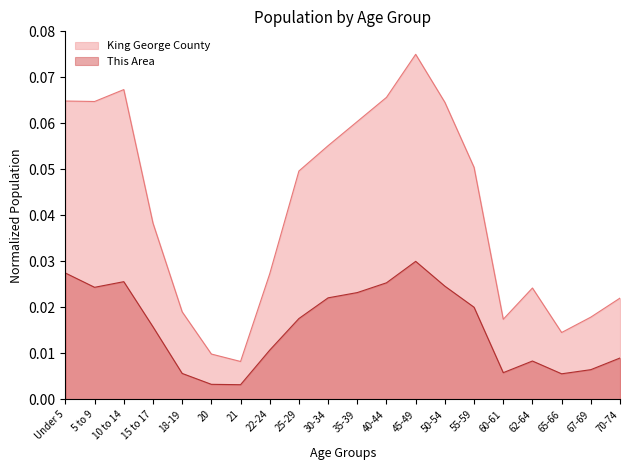

Reading right to left, list all the values displayed in this chart.

This Area: 70-74=0.0	67-69=0.0	65-66=0.0	62-64=0.0	60-61=0.0	55-59=0.0	50-54=0.0	45-49=0.0	40-44=0.0	35-39=0.0	30-34=0.0	25-29=0.0	22-24=0.0	21=0.0	20=0.0	18-19=0.0	15 to 17=0.0	10 to 14=0.0	5 to 9=0.0	Under 5=0.0
King George County: 70-74=0.0	67-69=0.0	65-66=0.0	62-64=0.0	60-61=0.0	55-59=0.1	50-54=0.1	45-49=0.1	40-44=0.1	35-39=0.1	30-34=0.1	25-29=0.0	22-24=0.0	21=0.0	20=0.0	18-19=0.0	15 to 17=0.0	10 to 14=0.1	5 to 9=0.1	Under 5=0.1